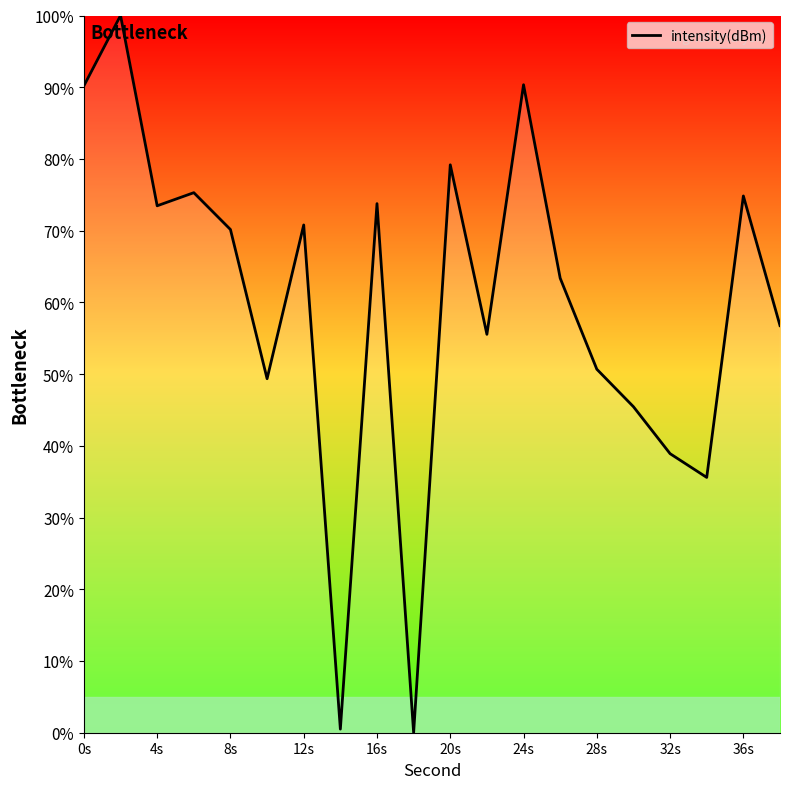

What is the maximum value shown in the chart?

100.0